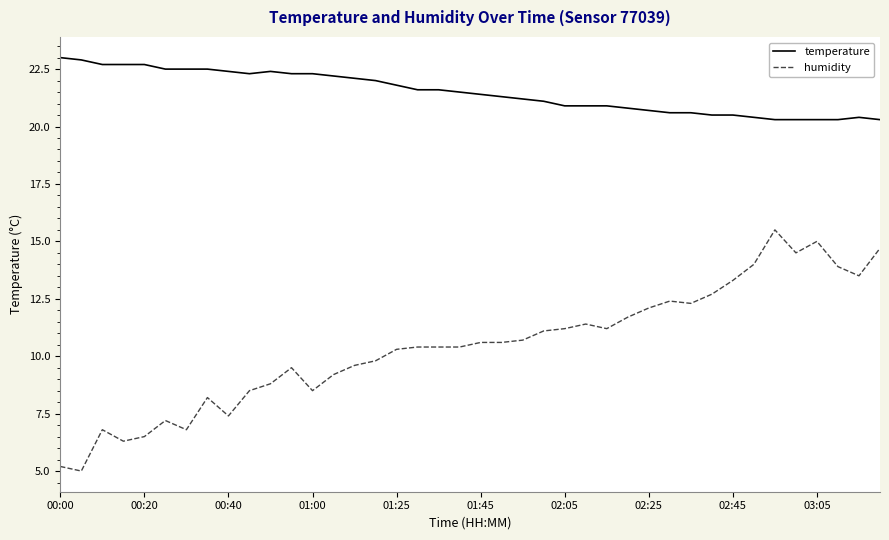

What is the lowest value of the humidity series?

5.0